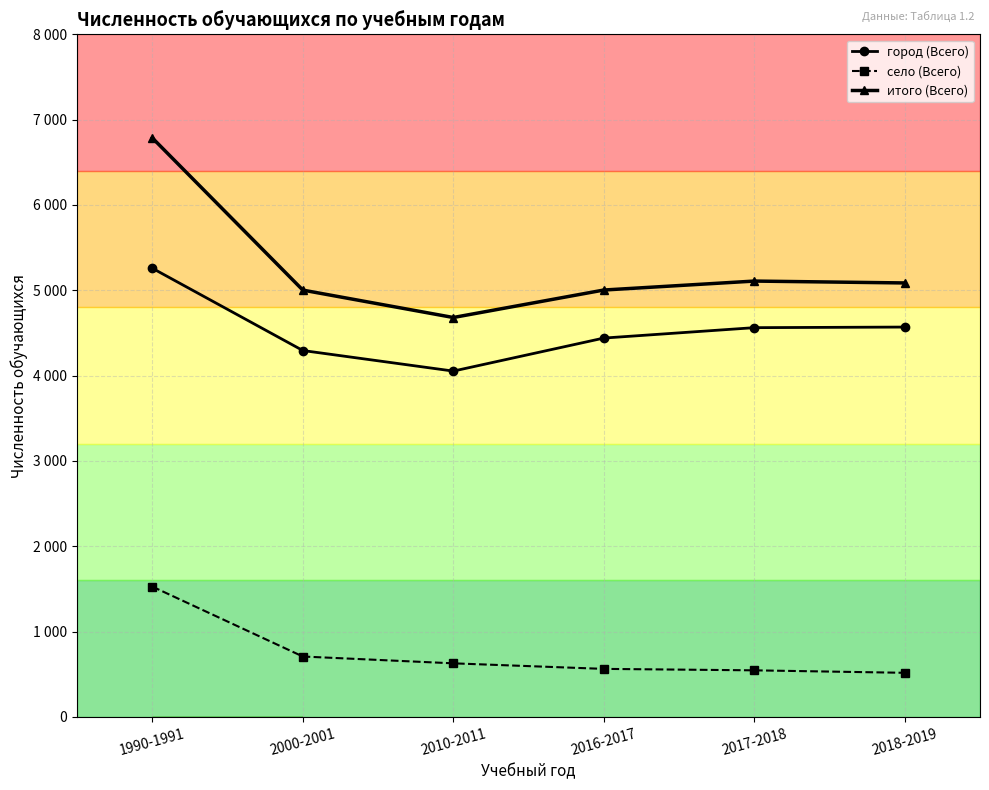

Does the chart have visible grid lines?

Yes